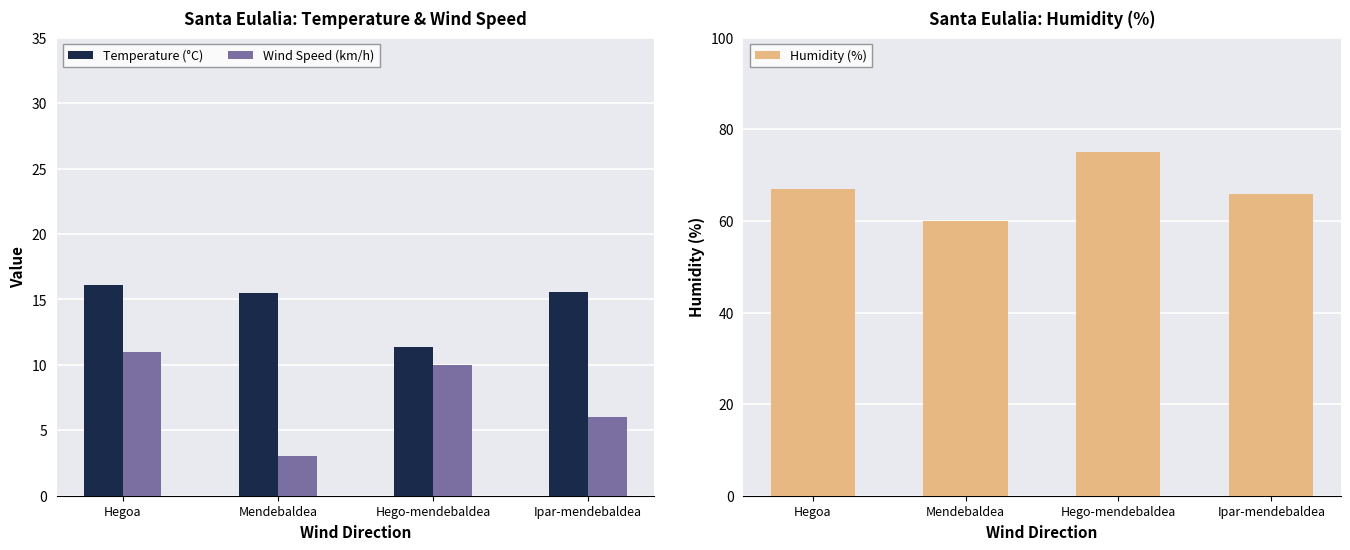

Is the value of Temperature (°C) at Hegoa greater than the value of Wind Speed (km/h) at Hegoa?

Yes